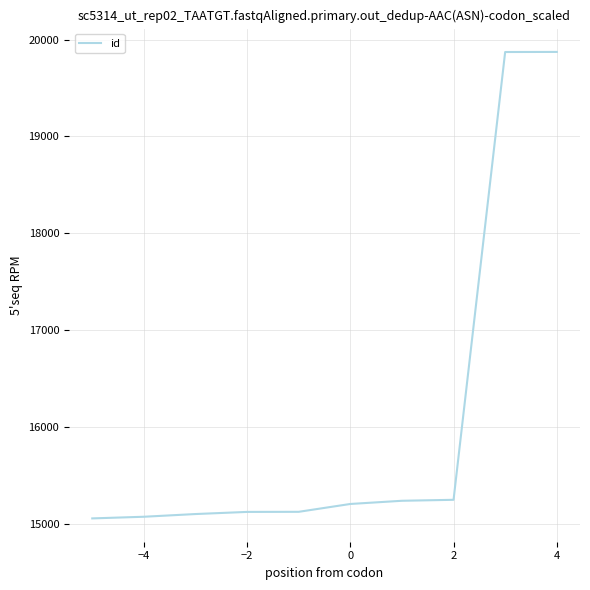

How many categories are shown in the chart?

10